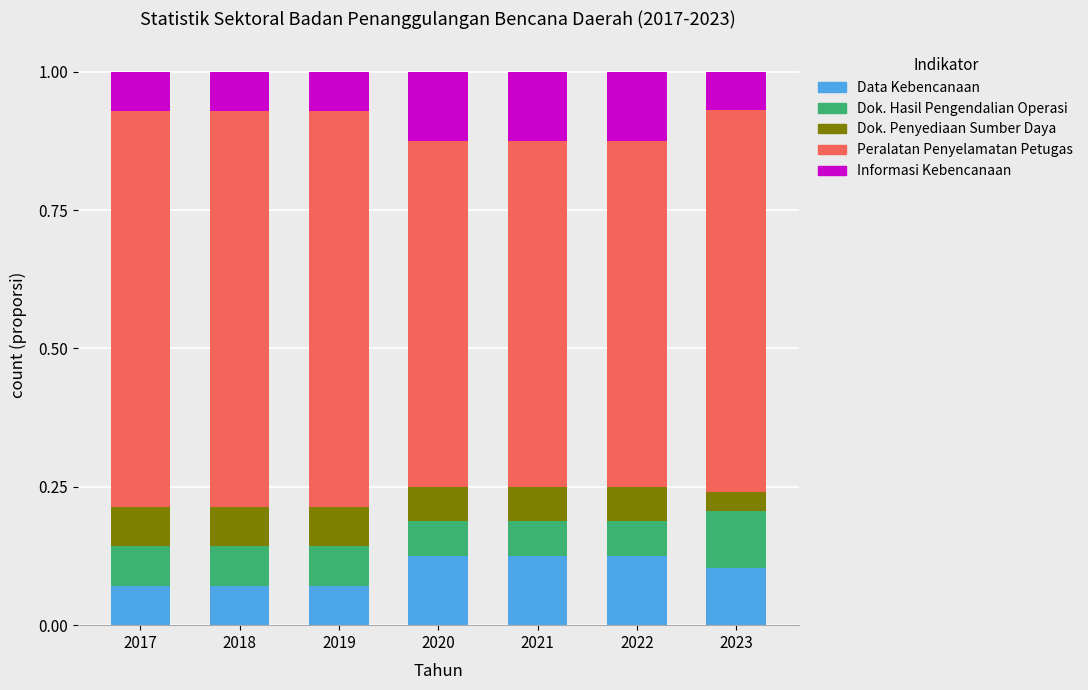

What are all the series names shown in the legend?

Data Kebencanaan, Dok. Hasil Pengendalian Operasi, Dok. Penyediaan Sumber Daya, Peralatan Penyelamatan Petugas, Informasi Kebencanaan